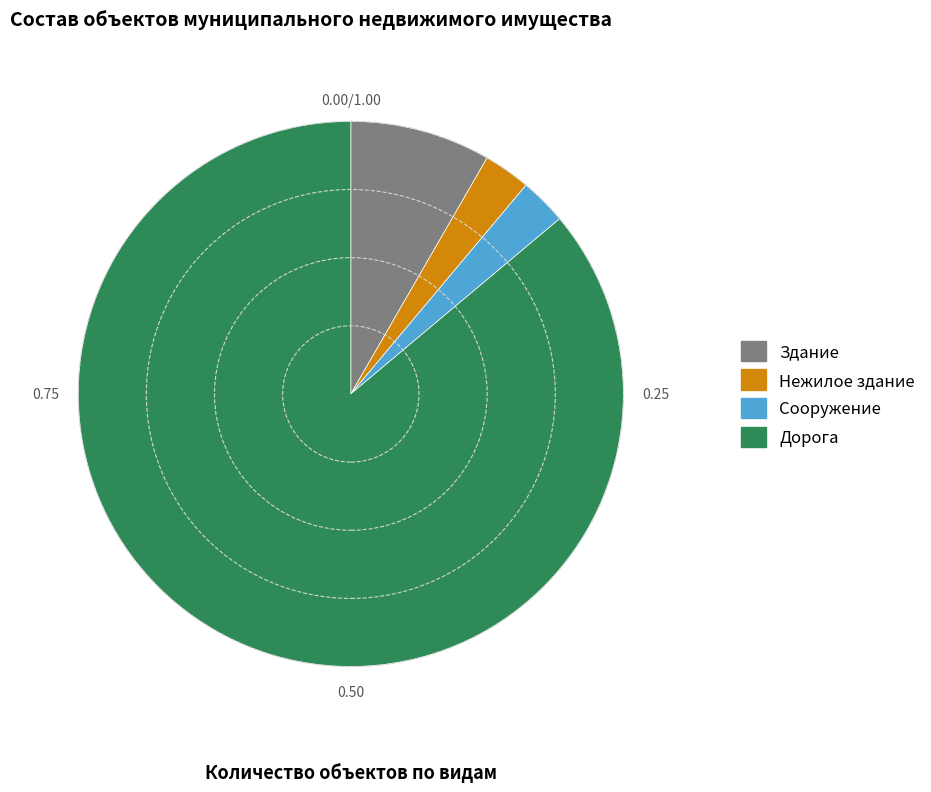

Which category has the biggest portion of the pie?

Дорога